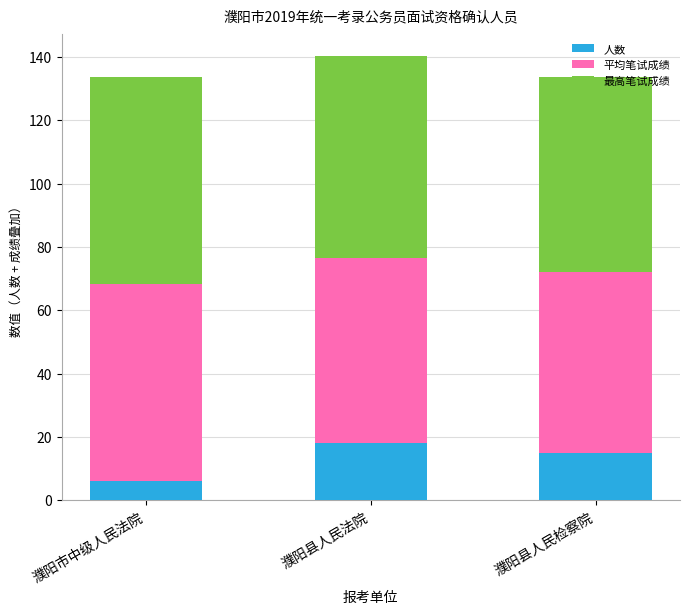

What is the sum of all 人数 values?

39.0